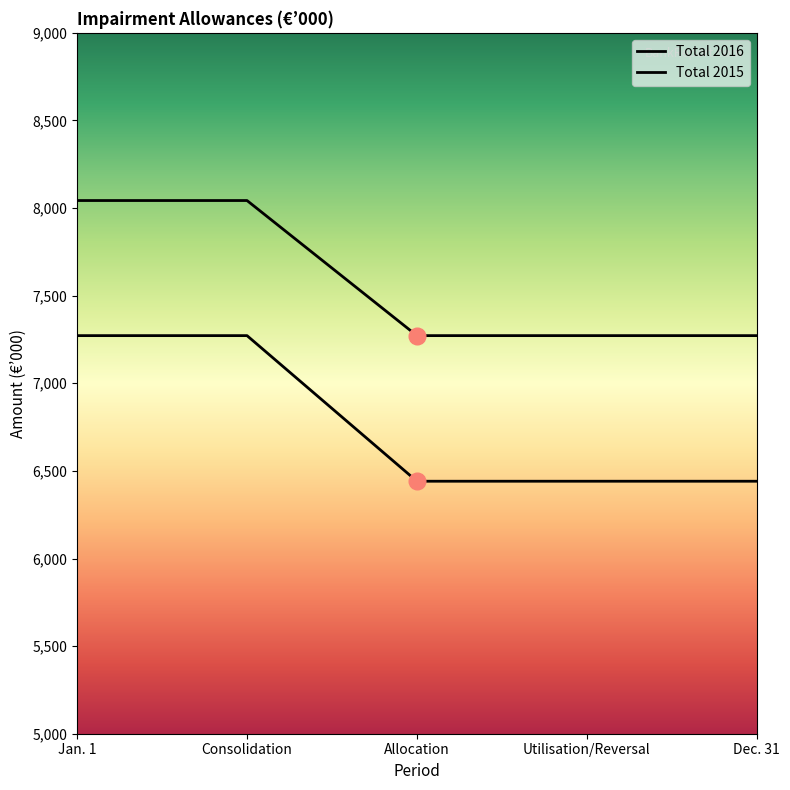

Rank the series at Utilisation/Reversal from highest to lowest value.

Total 2015, Total 2016